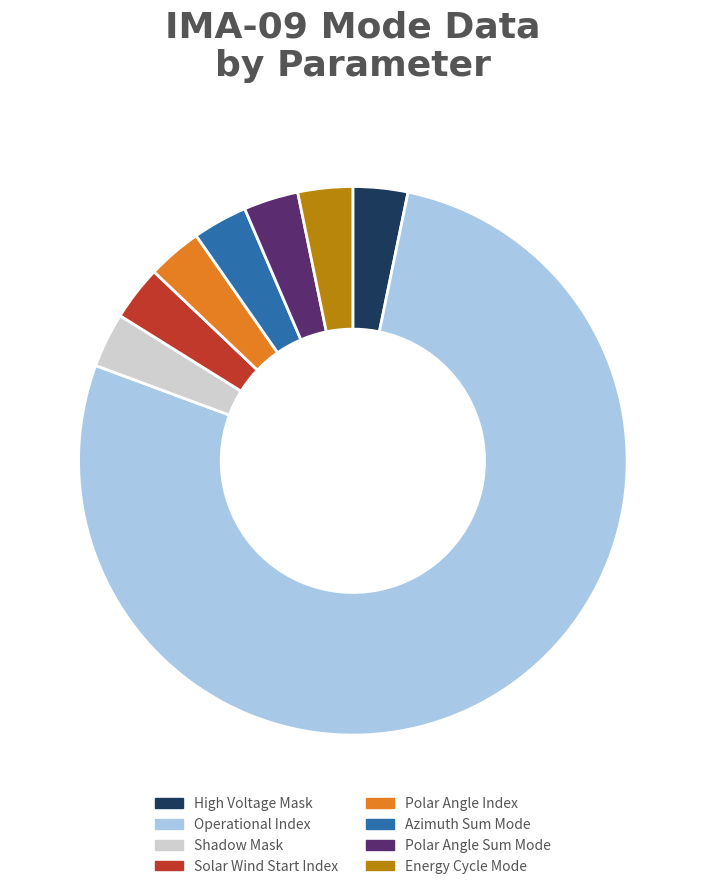

What is the largest slice in the pie chart?

Operational Index